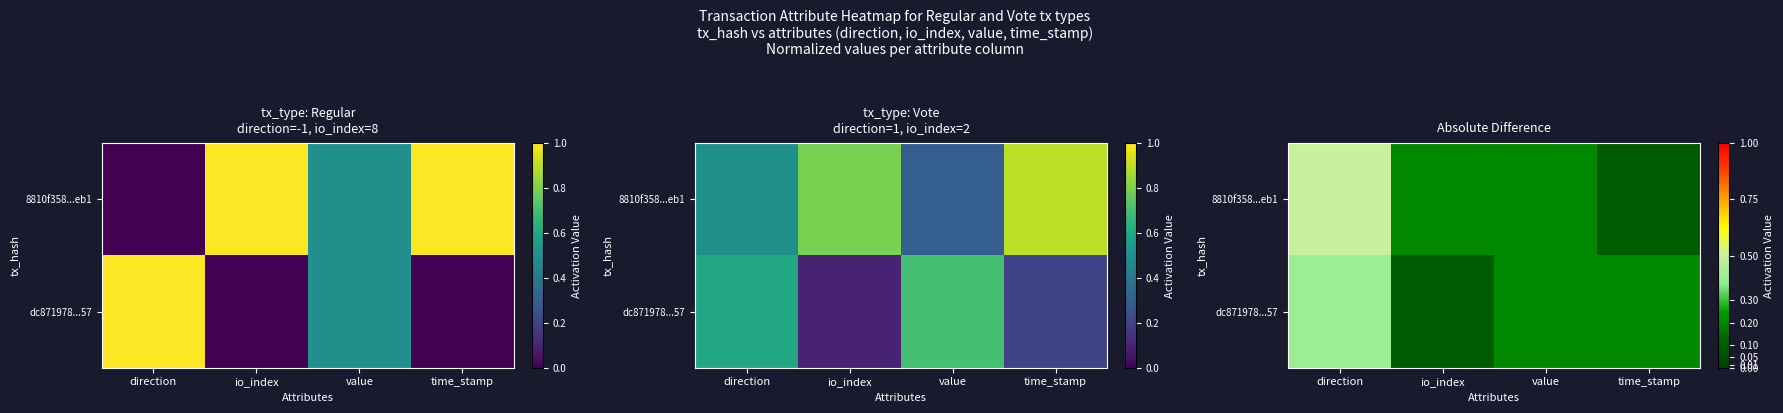

At which category is the sum across all series the highest?

direction